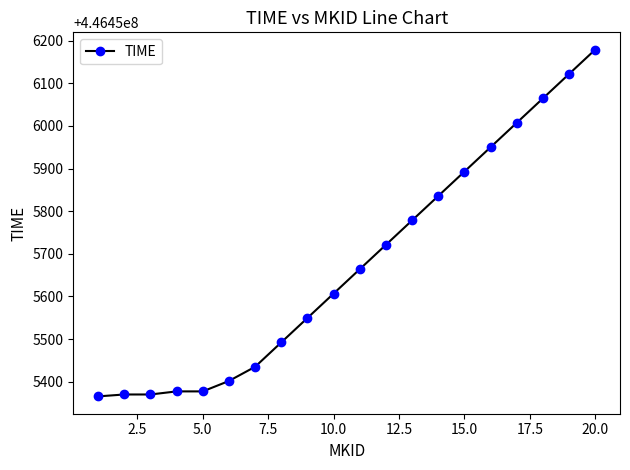

What is the value of the 20th point from the left?

446456179.0